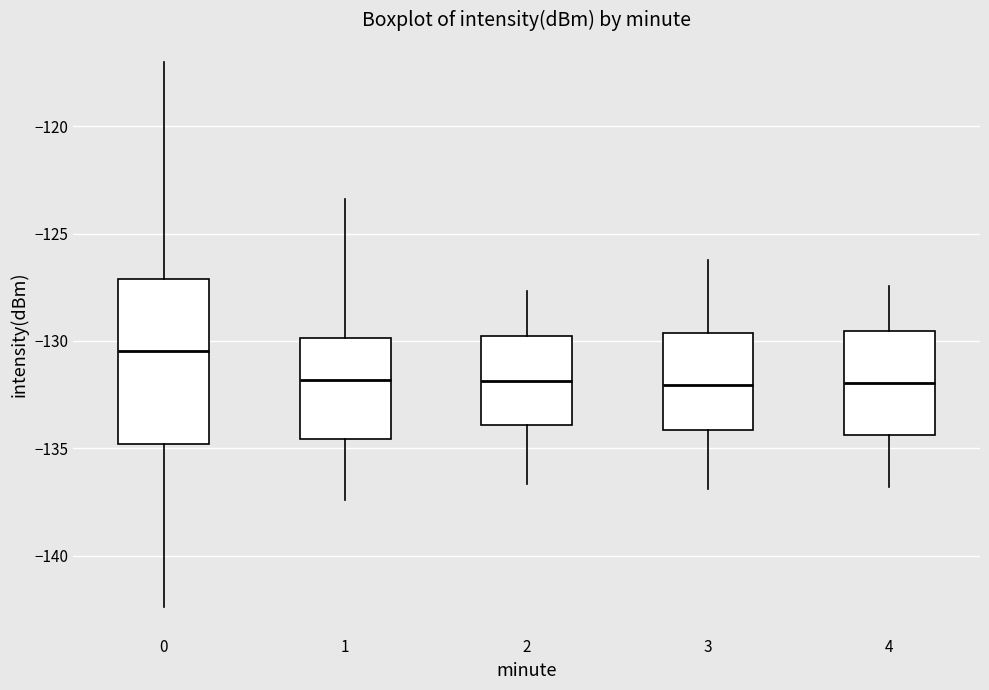

Which box's median line is the highest?

0